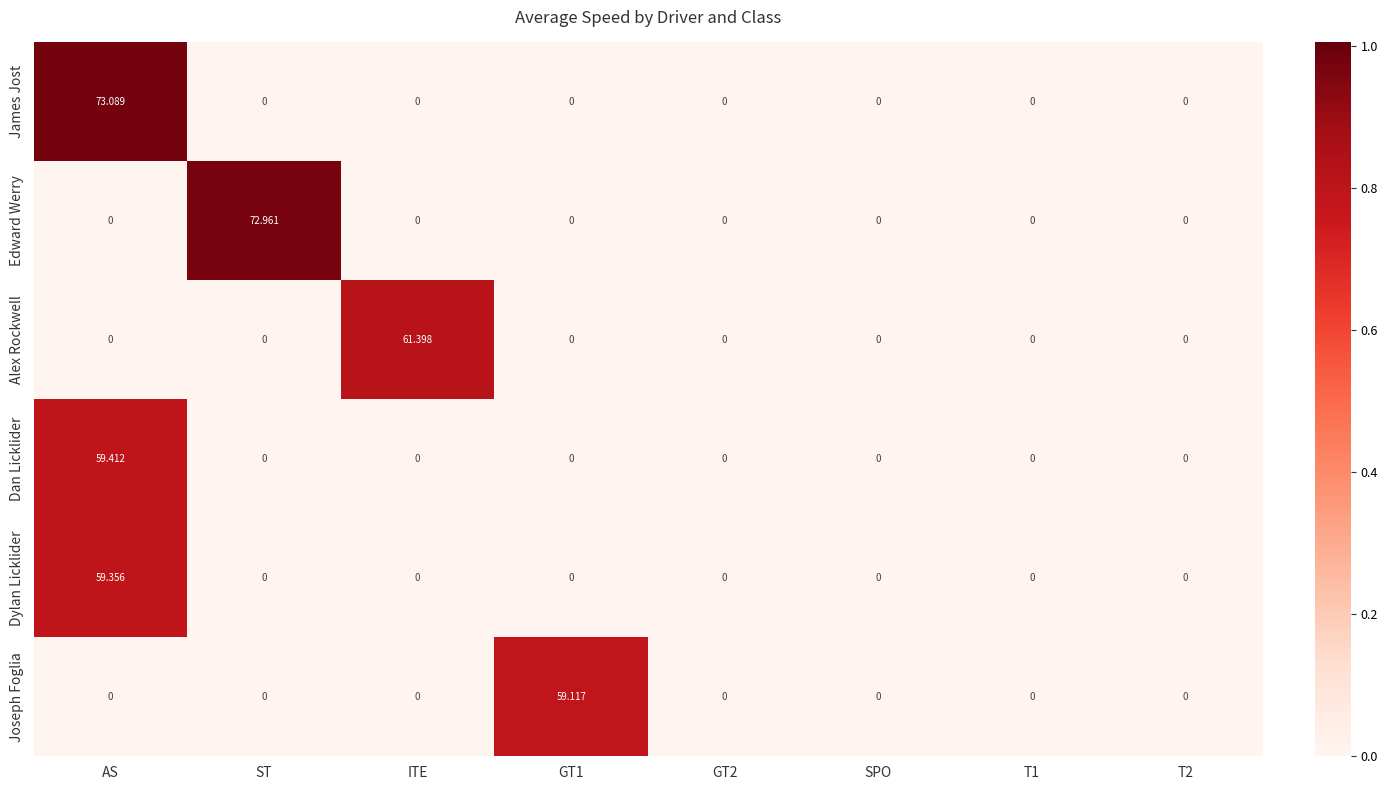

At which label does Dan Licklider reach its peak?

AS